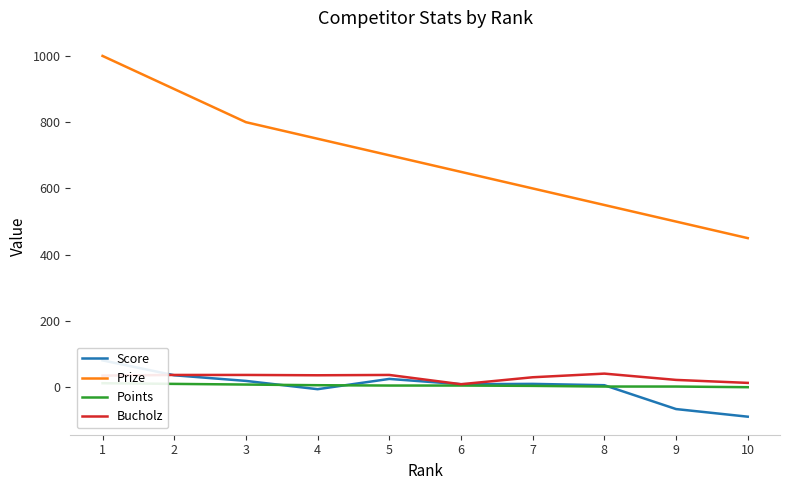

What are all the series names shown in the legend?

Score, Prize, Points, Bucholz